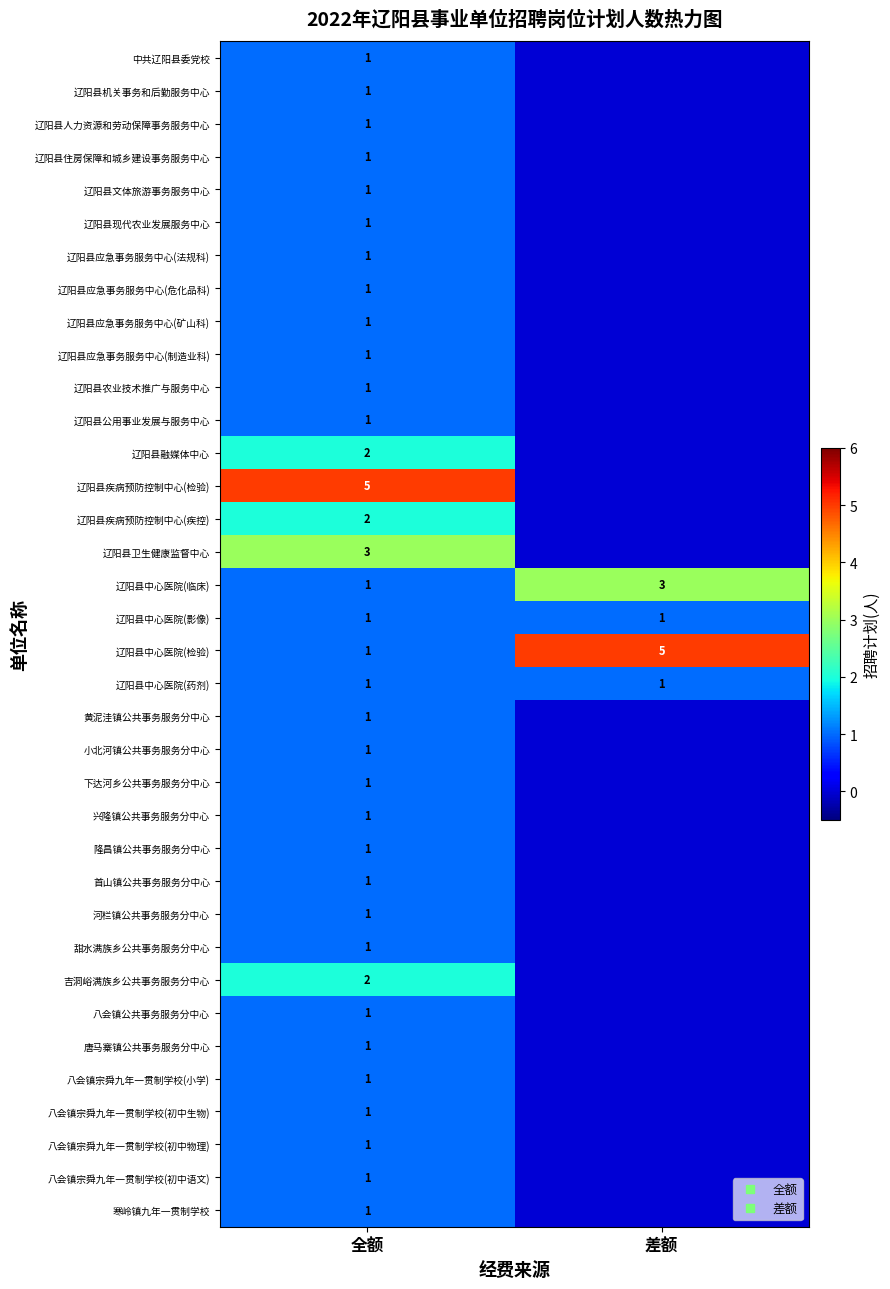

Is it true that 辽阳县应急事务服务中心(危化品科) equals 1 at 差额?

False